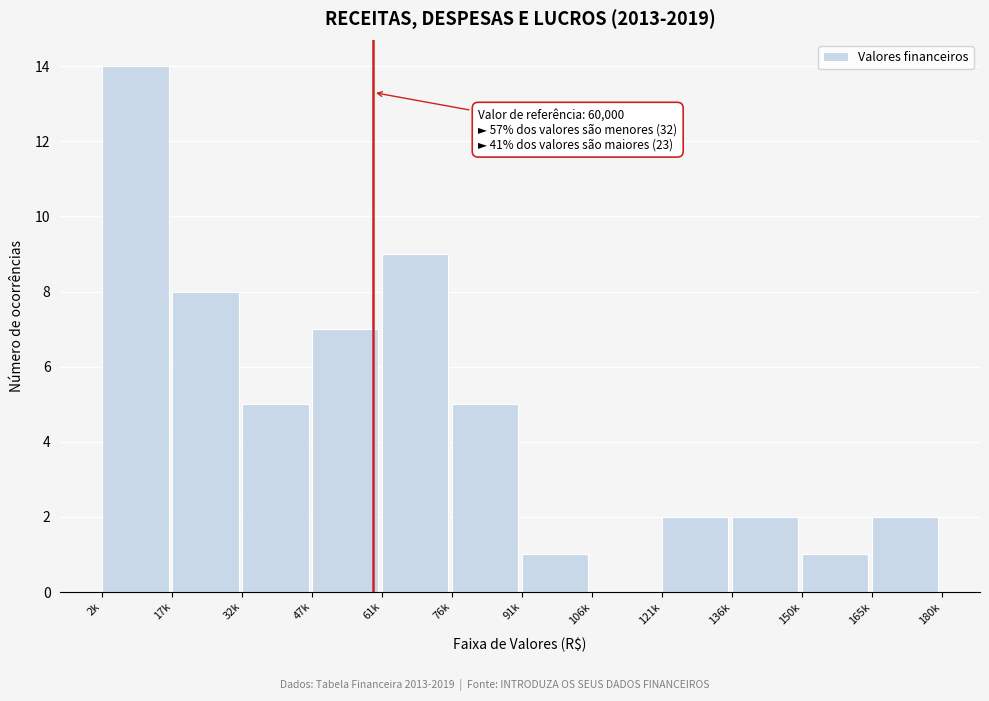

Reading left to right, transcribe all the data shown in this chart.

2k=14	17k=8	32k=5	47k=7	61k=9	76k=5	91k=1	106k=0	121k=2	136k=2	150k=1	165k=2